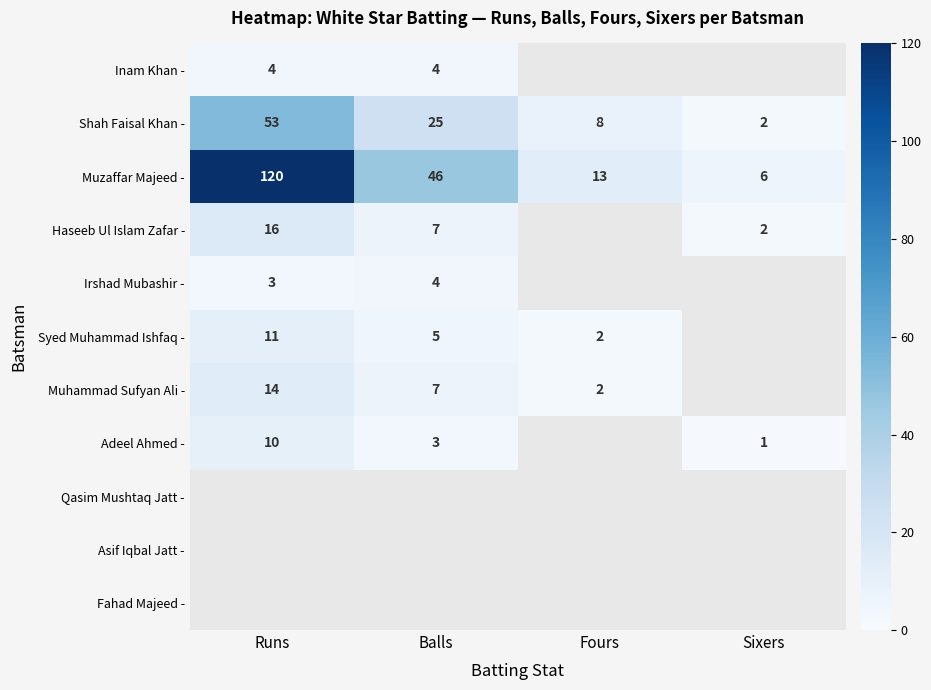

Is it true that Muhammad Sufyan Ali - equals 1 at Fours?

False